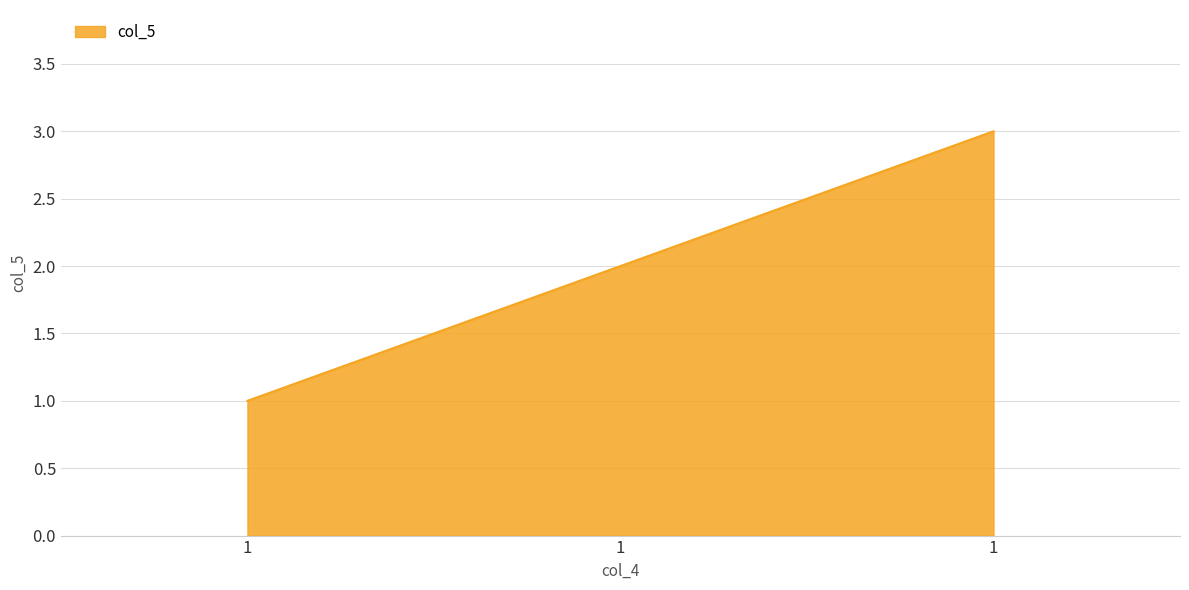

What is the change in value from 1 to 1?

+1